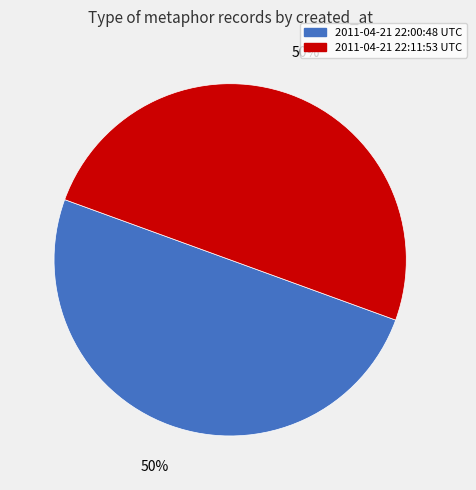

Count the number of slices in the pie.

2